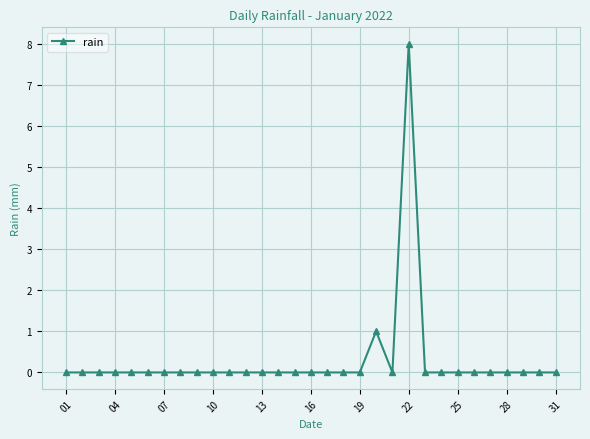

What is the maximum value shown in the chart?

8